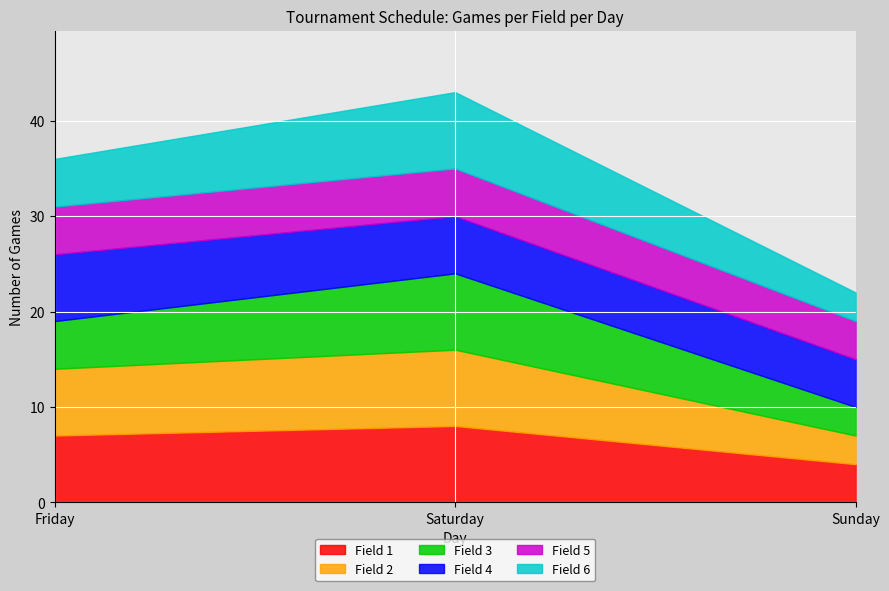

Which category has the highest value across all series?

Saturday